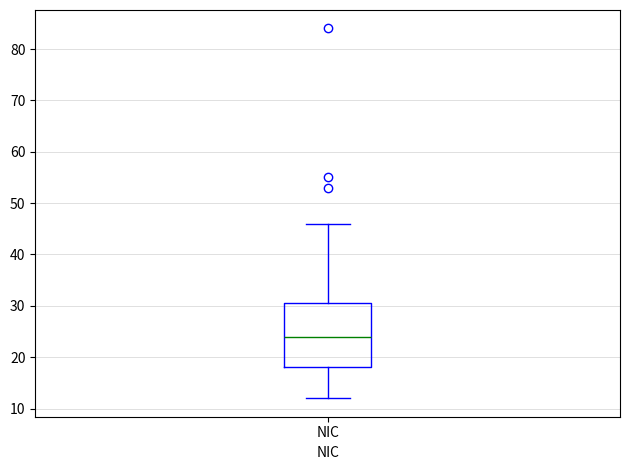

Read this box plot against the y-axis: the position of the median line, the range covered by the box, and the ends of both whiskers. The values are not printed on the chart, so give them approximately, as read against the axis.

median 24, box 18 to 31, whiskers 12 to 46